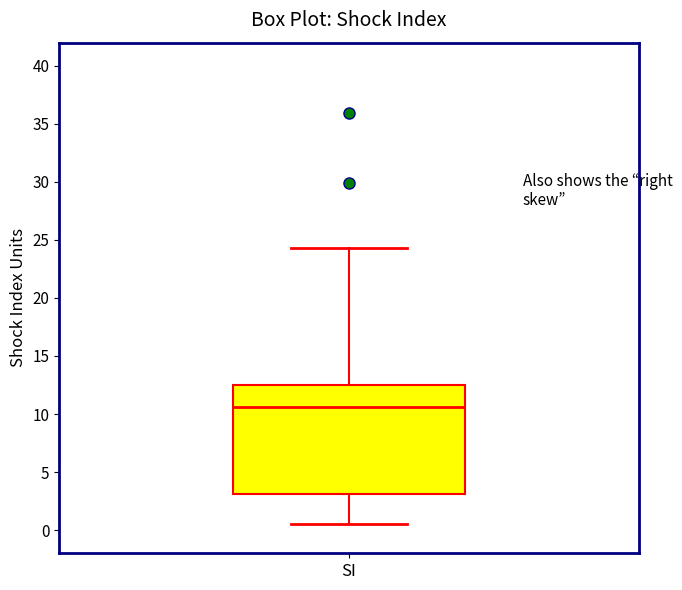

Transcribe this box plot: give where the median line is, the range the box spans, and where the two whiskers end, as read against the y-axis. The values are not printed on the chart, so give them approximately, as read against the axis.

median 10.5, box 3.0 to 12.5, whiskers 0.5 to 24.5